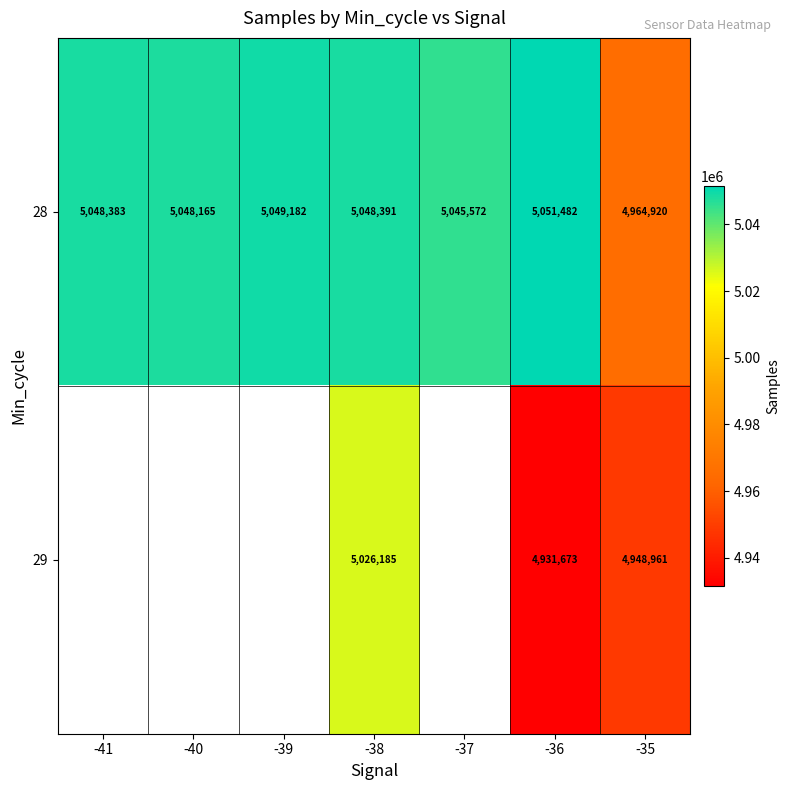

True or false: 28 has a value of 5049182 at -39.

True